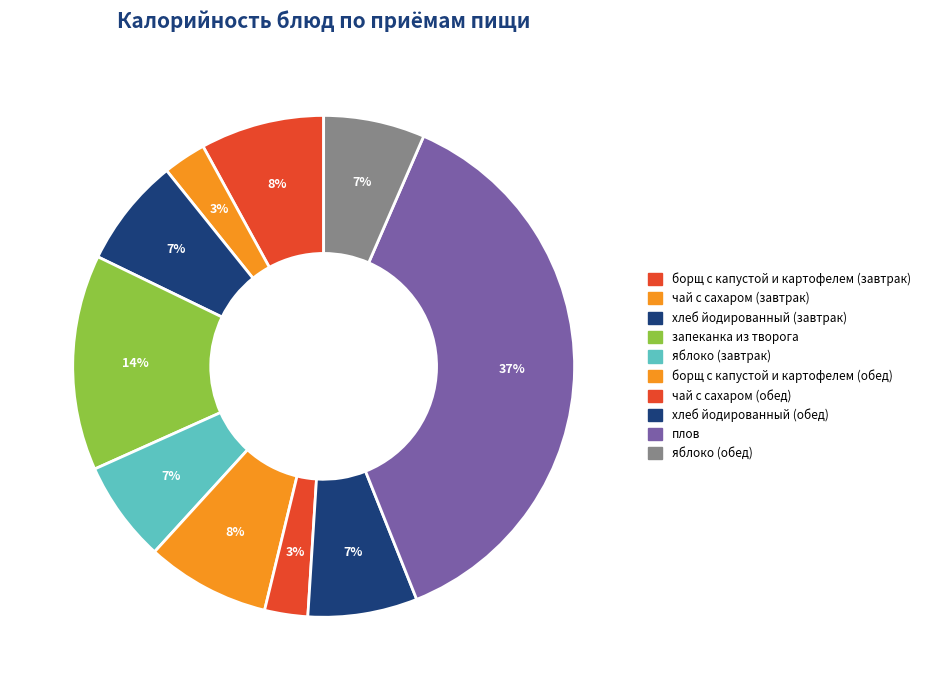

Count the number of slices in the pie.

10